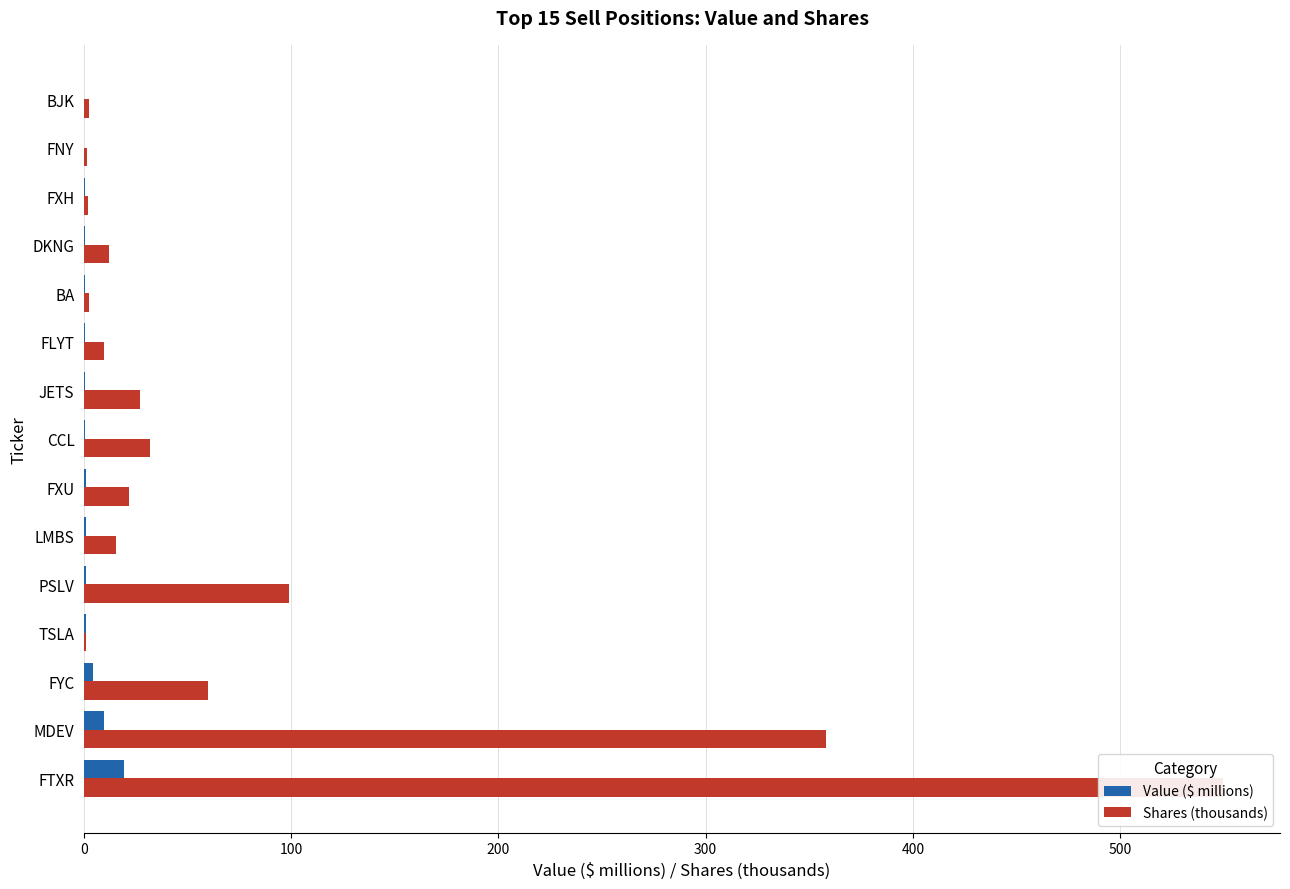

The value of Value ($ millions) at BA is 0.7. True or false?

False